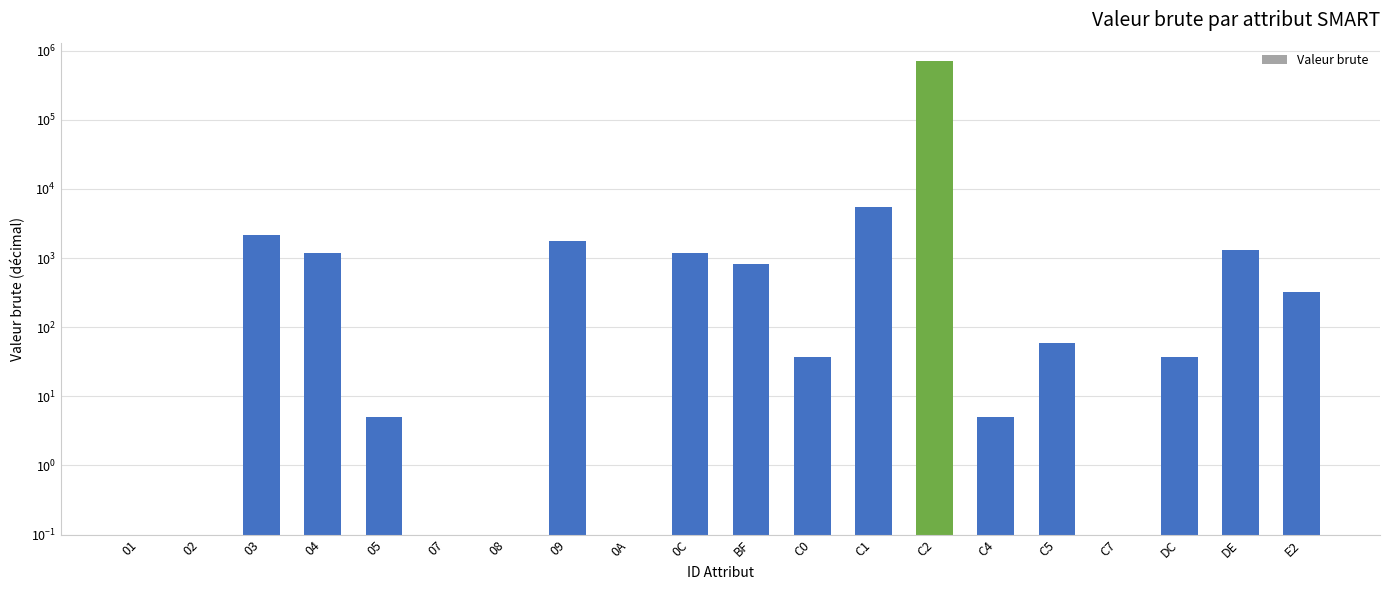

List the labels in order of value, largest first.

C2, C1, 03, 09, DE, 04, 0C, BF, E2, C5, C0, DC, 05, C4, 01, 02, 07, 08, 0A, C7